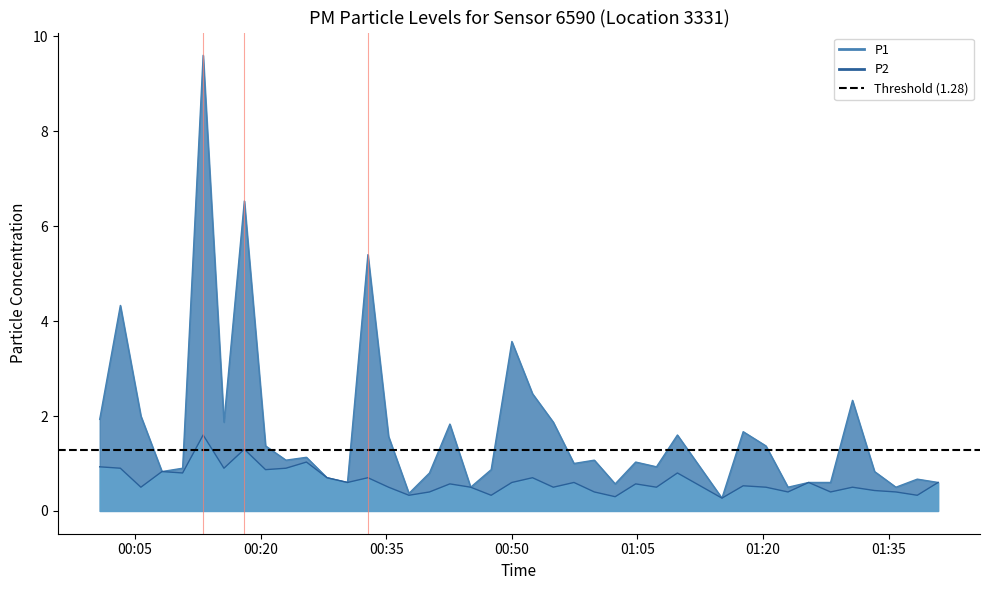

What is the sum of all P1 values?

68.2